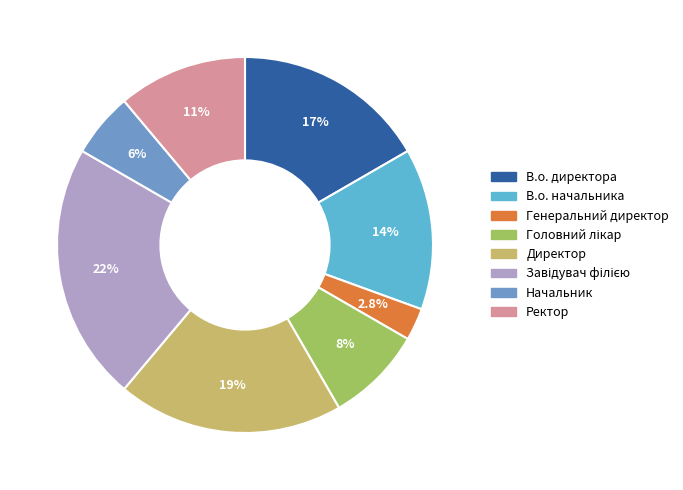

Does В.о. директора account for over 50% of the chart?

No